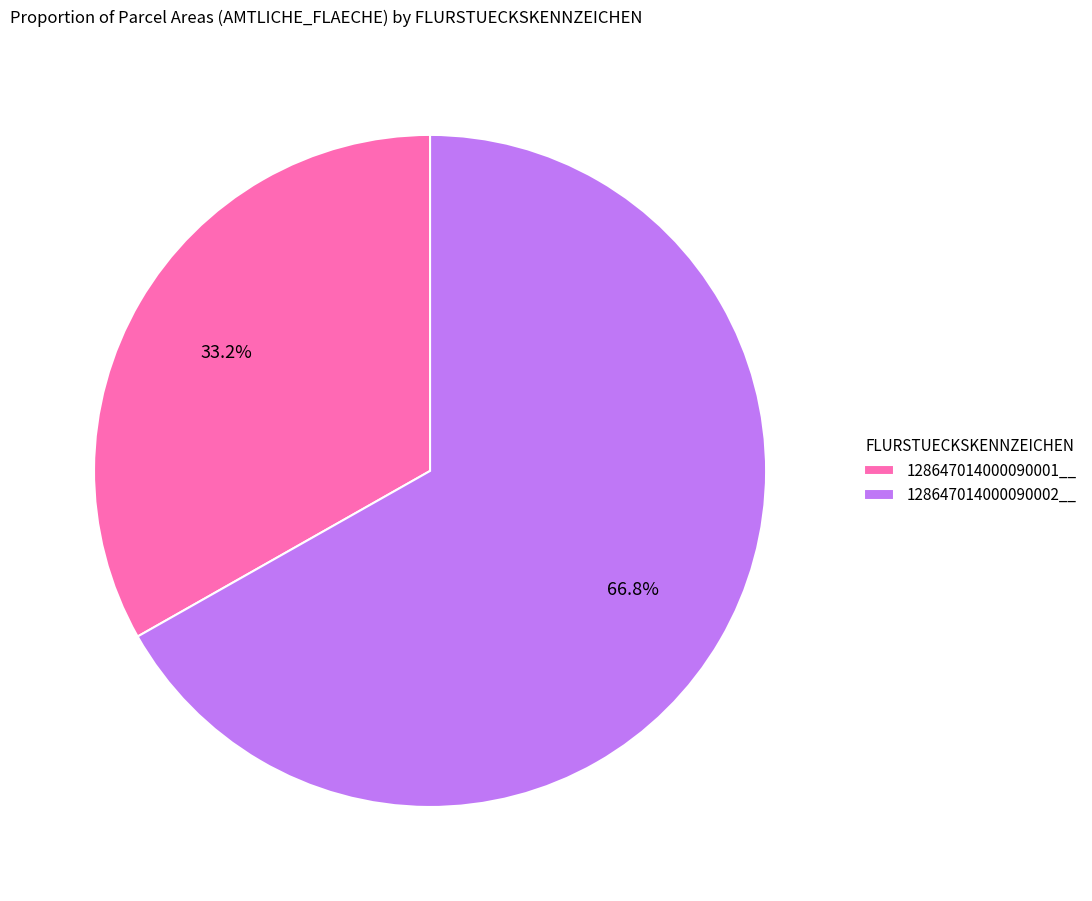

How many slices are in this pie chart?

2